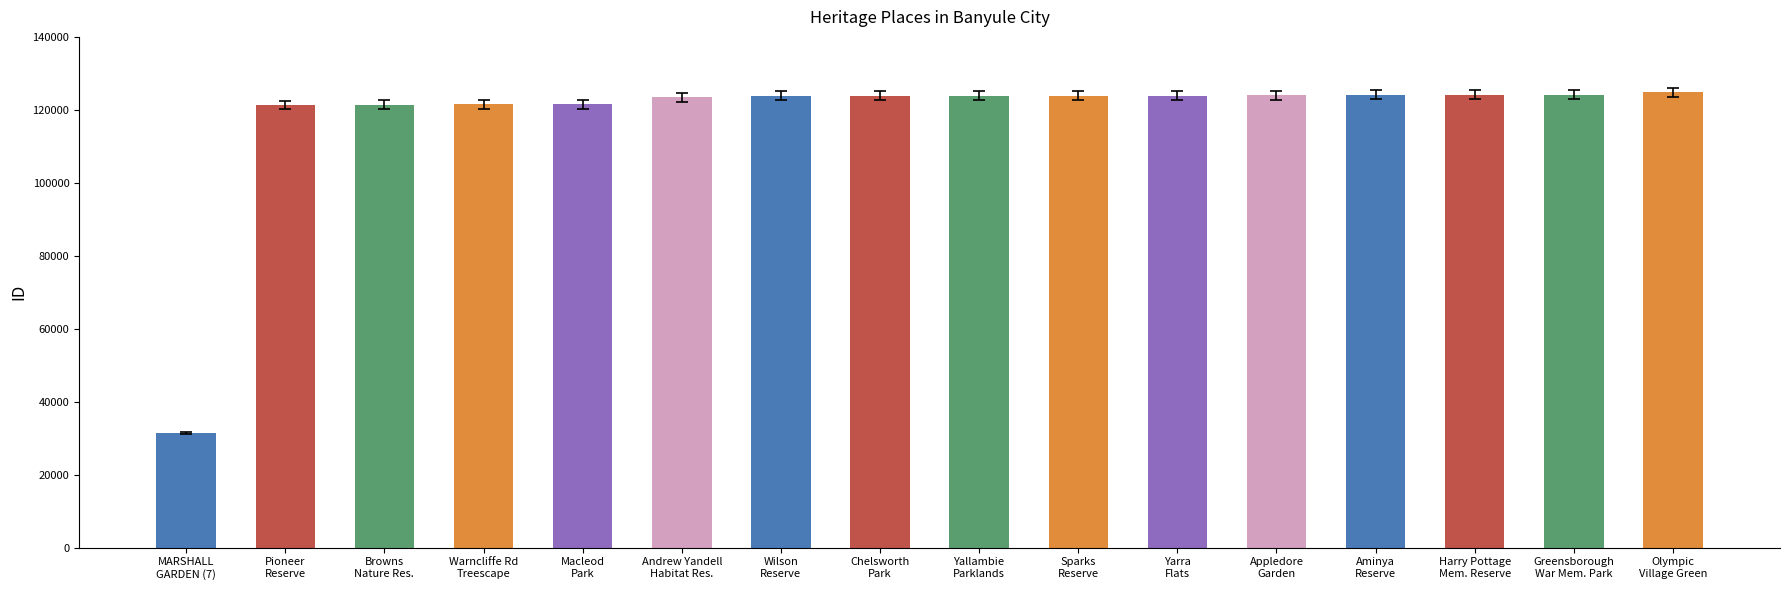

At which label does the data first exceed 123886?

Sparks Reserve